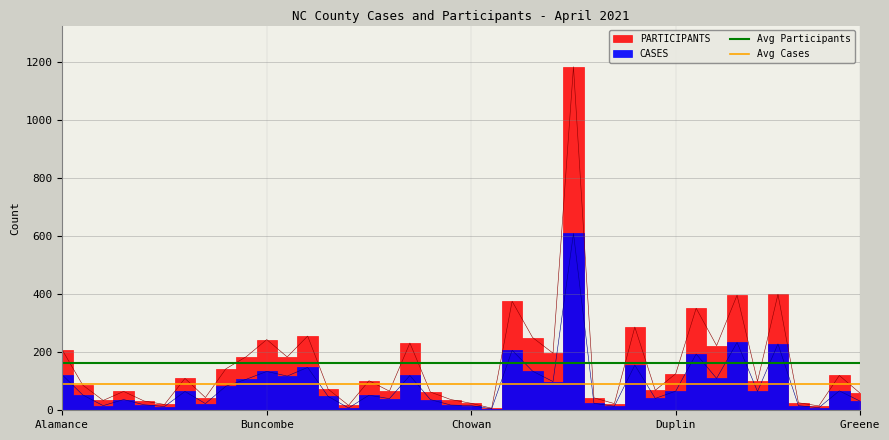

Is it true that Avg Participants equals 162.1 at Buncombe?

True